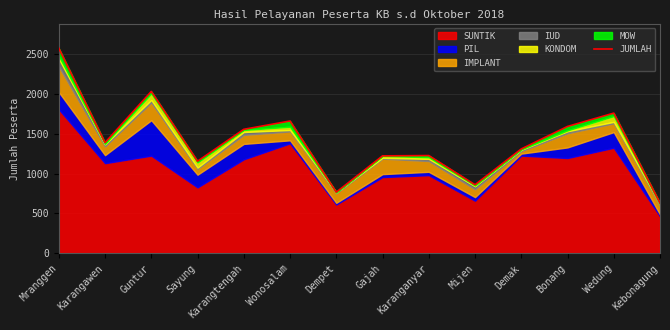

What is the change in value from Karangawen to Guntur?

+642